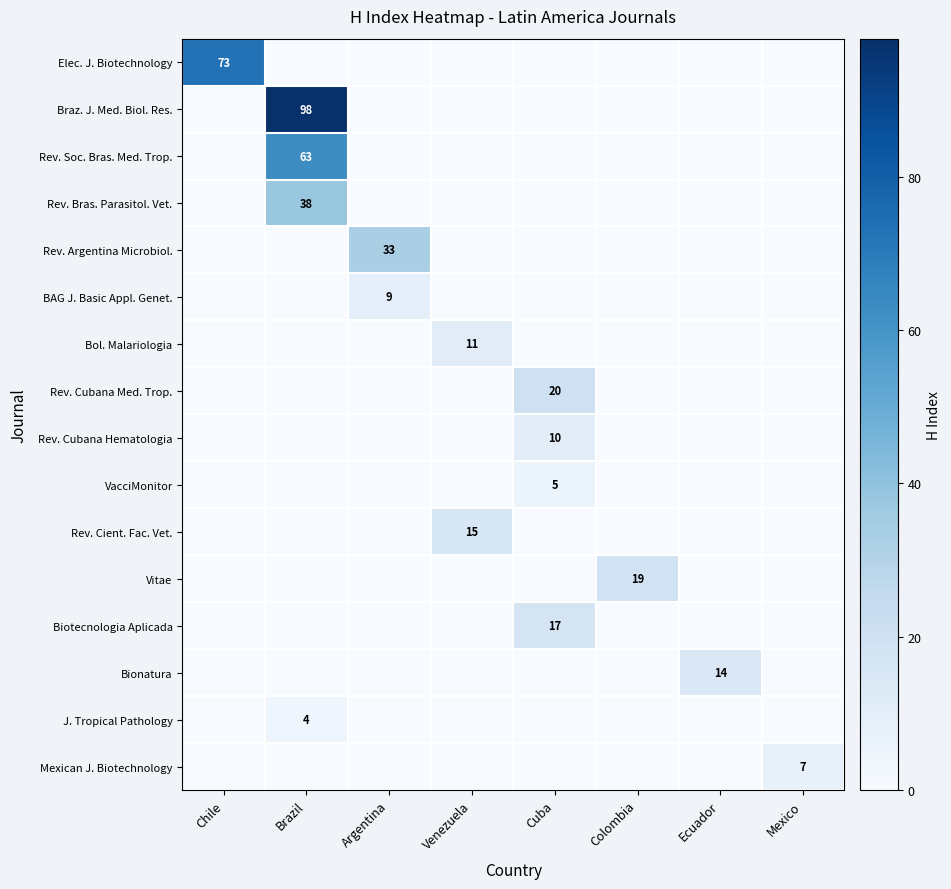

Is the value of Elec. J. Biotechnology at Chile greater than the value of Bionatura at Ecuador?

Yes